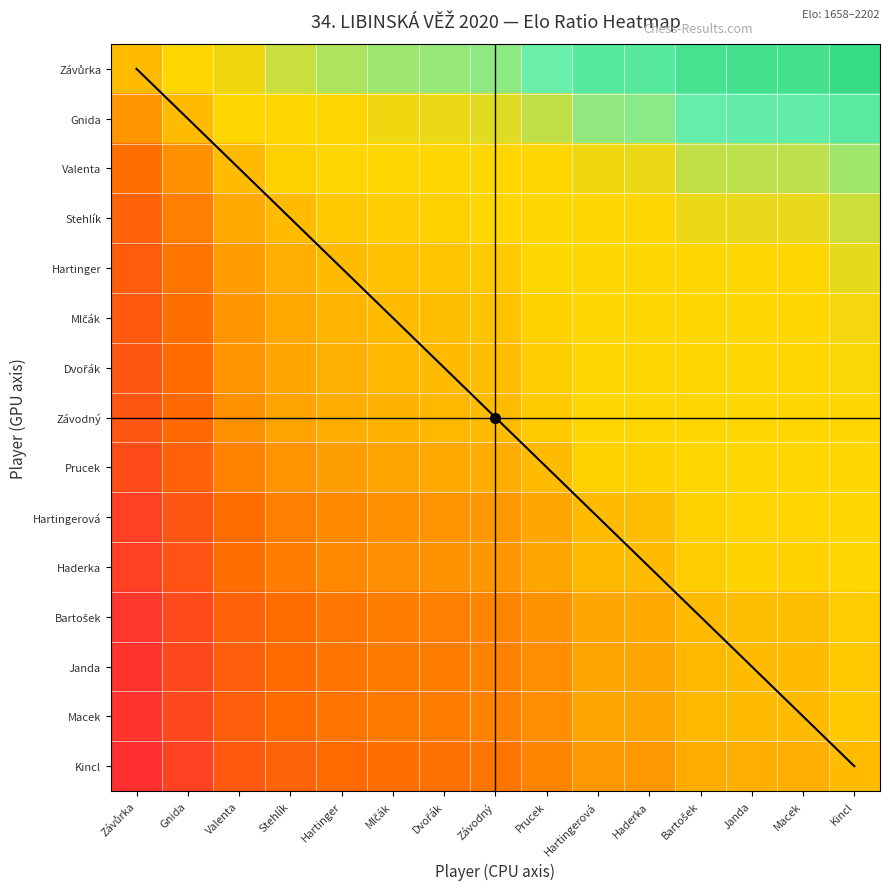

The value of Kincl at Prucek is 0.9. True or false?

True